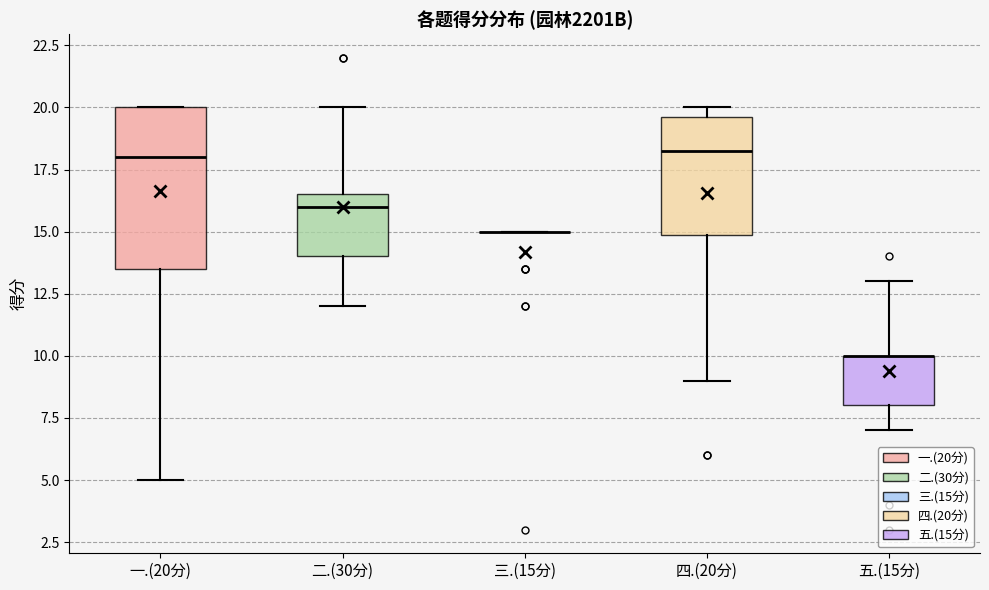

Which box is the tallest, from its lower edge to its upper edge?

一.(20分)